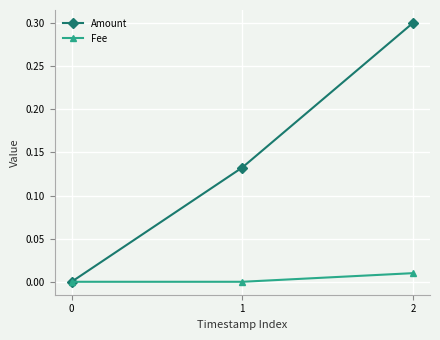

Does the chart have visible grid lines?

Yes